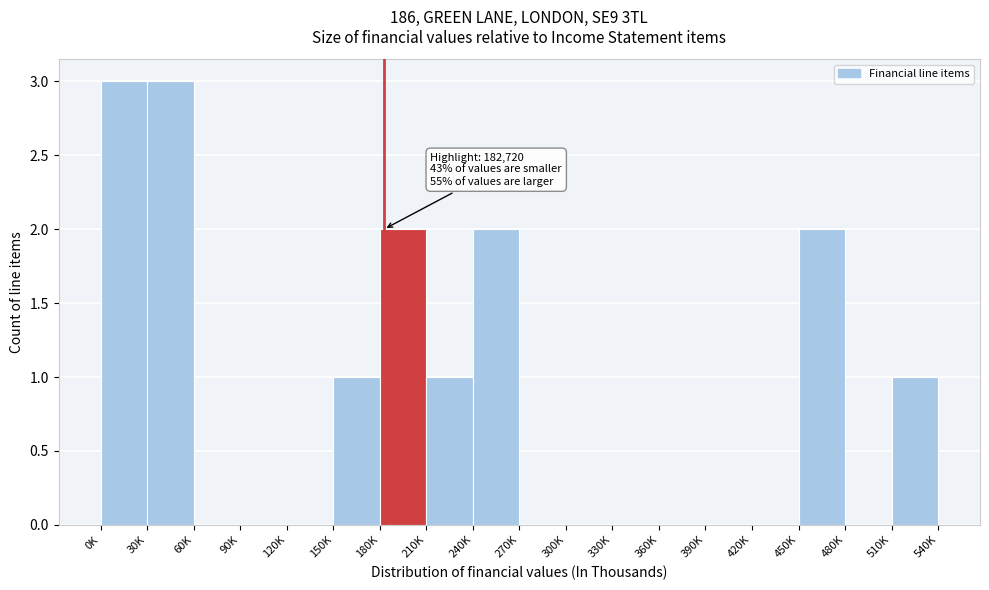

Reading left to right, list all the values displayed in this chart.

0K=3	30K=3	60K=0	90K=0	120K=0	150K=1	180K=2	210K=1	240K=2	270K=0	300K=0	330K=0	360K=0	390K=0	420K=0	450K=2	480K=0	510K=1